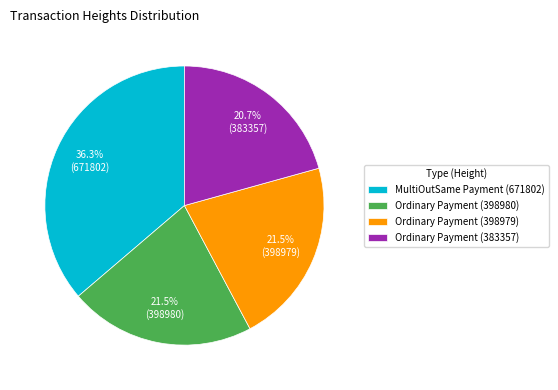

Count the number of slices in the pie.

4